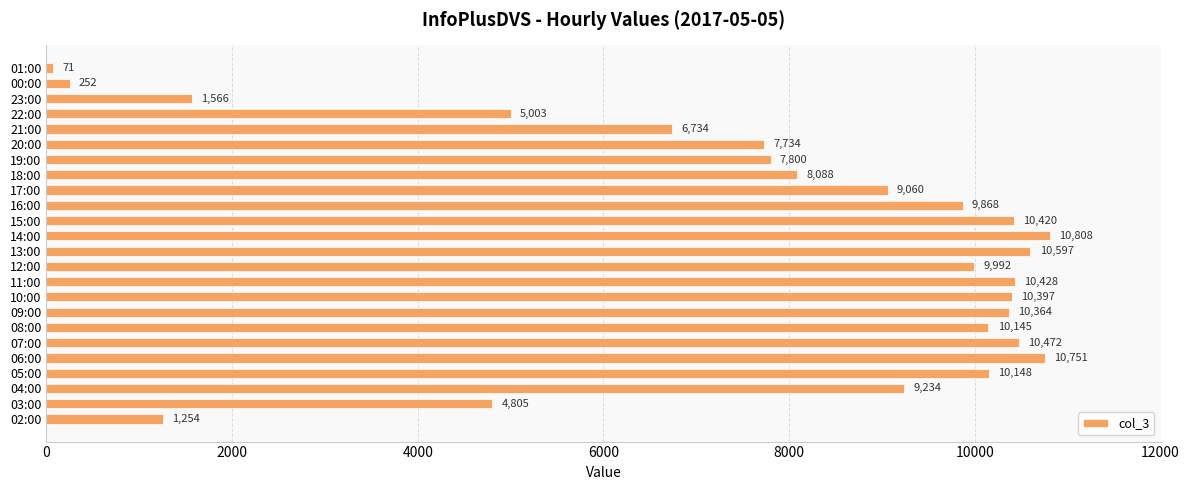

List the labels in order of value, smallest first.

01:00, 00:00, 02:00, 23:00, 03:00, 22:00, 21:00, 20:00, 19:00, 18:00, 17:00, 04:00, 16:00, 12:00, 08:00, 05:00, 09:00, 10:00, 15:00, 11:00, 07:00, 13:00, 06:00, 14:00